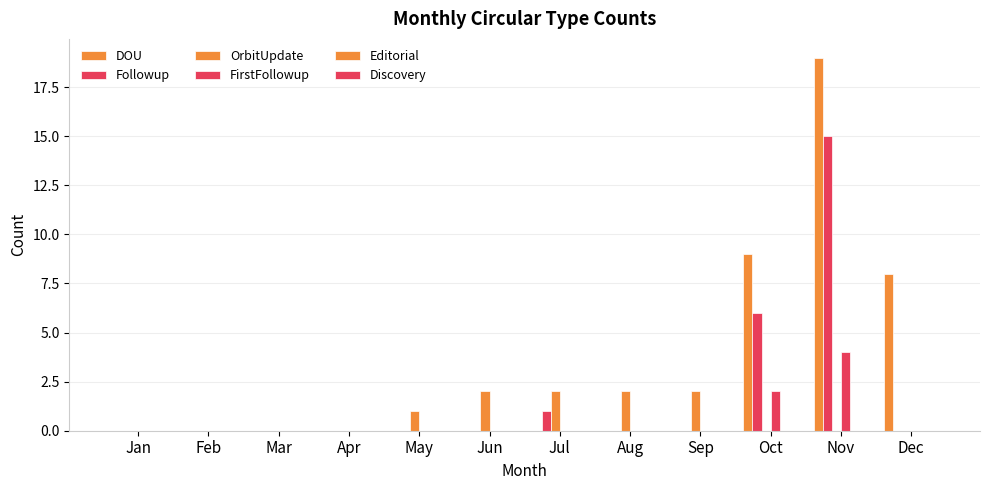

Reading right to left, list all the values displayed in this chart.

DOU: Dec=8	Nov=19	Oct=9	Sep=0	Aug=0	Jul=0	Jun=0	May=0	Apr=0	Mar=0	Feb=0	Jan=0
Followup: Dec=0	Nov=15	Oct=6	Sep=0	Aug=0	Jul=1	Jun=0	May=0	Apr=0	Mar=0	Feb=0	Jan=0
OrbitUpdate: Dec=0	Nov=0	Oct=0	Sep=2	Aug=2	Jul=2	Jun=2	May=1	Apr=0	Mar=0	Feb=0	Jan=0
FirstFollowup: Dec=0	Nov=4	Oct=2	Sep=0	Aug=0	Jul=0	Jun=0	May=0	Apr=0	Mar=0	Feb=0	Jan=0
Editorial: Dec=0	Nov=0	Oct=0	Sep=0	Aug=0	Jul=0	Jun=0	May=0	Apr=0	Mar=0	Feb=0	Jan=0
Discovery: Dec=0	Nov=0	Oct=0	Sep=0	Aug=0	Jul=0	Jun=0	May=0	Apr=0	Mar=0	Feb=0	Jan=0